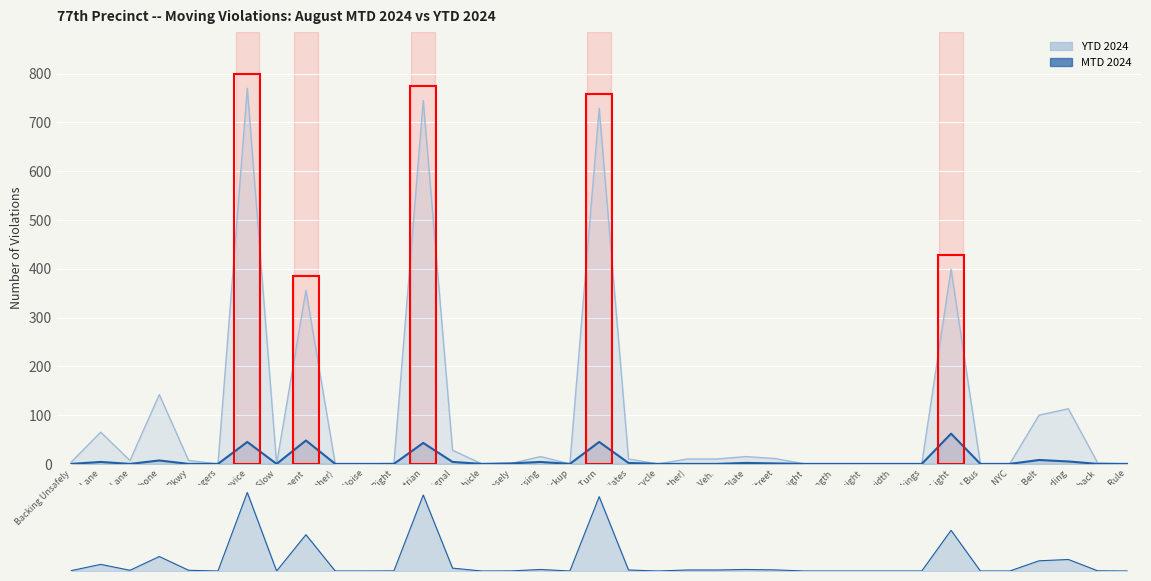

True or false: MTD 2024 has more than 0 interior local peaks.

True